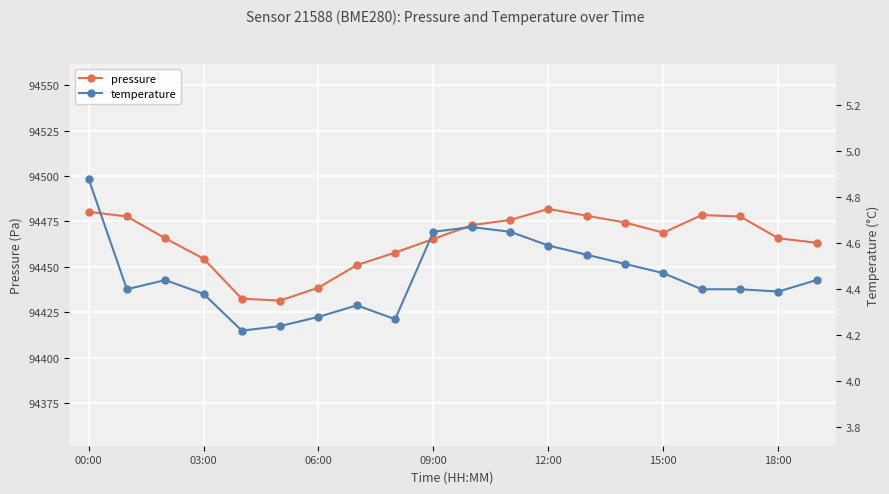

How many lines are shown in the chart?

2